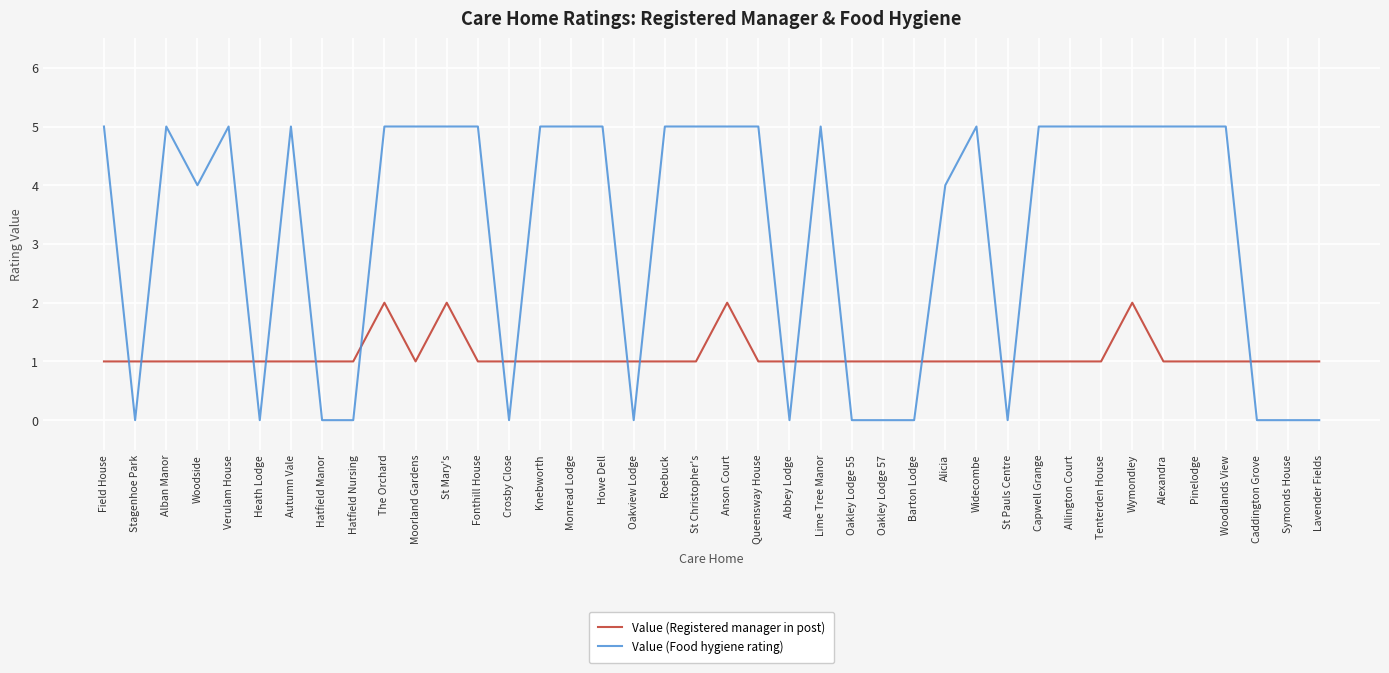

Reading right to left, transcribe all the data shown in this chart.

Value (Registered manager in post): 1	1	1	1	1	1	2	1	1	1	1	1	1	1	1	1	1	1	1	2	1	1	1	1	1	1	1	1	2	1	2	1	1	1	1	1	1	1	1	1
Value (Food hygiene rating): 0	0	0	5	5	5	5	5	5	5	0	5	4	0	0	0	5	0	5	5	5	5	0	5	5	5	0	5	5	5	5	0	0	5	0	5	4	5	0	5